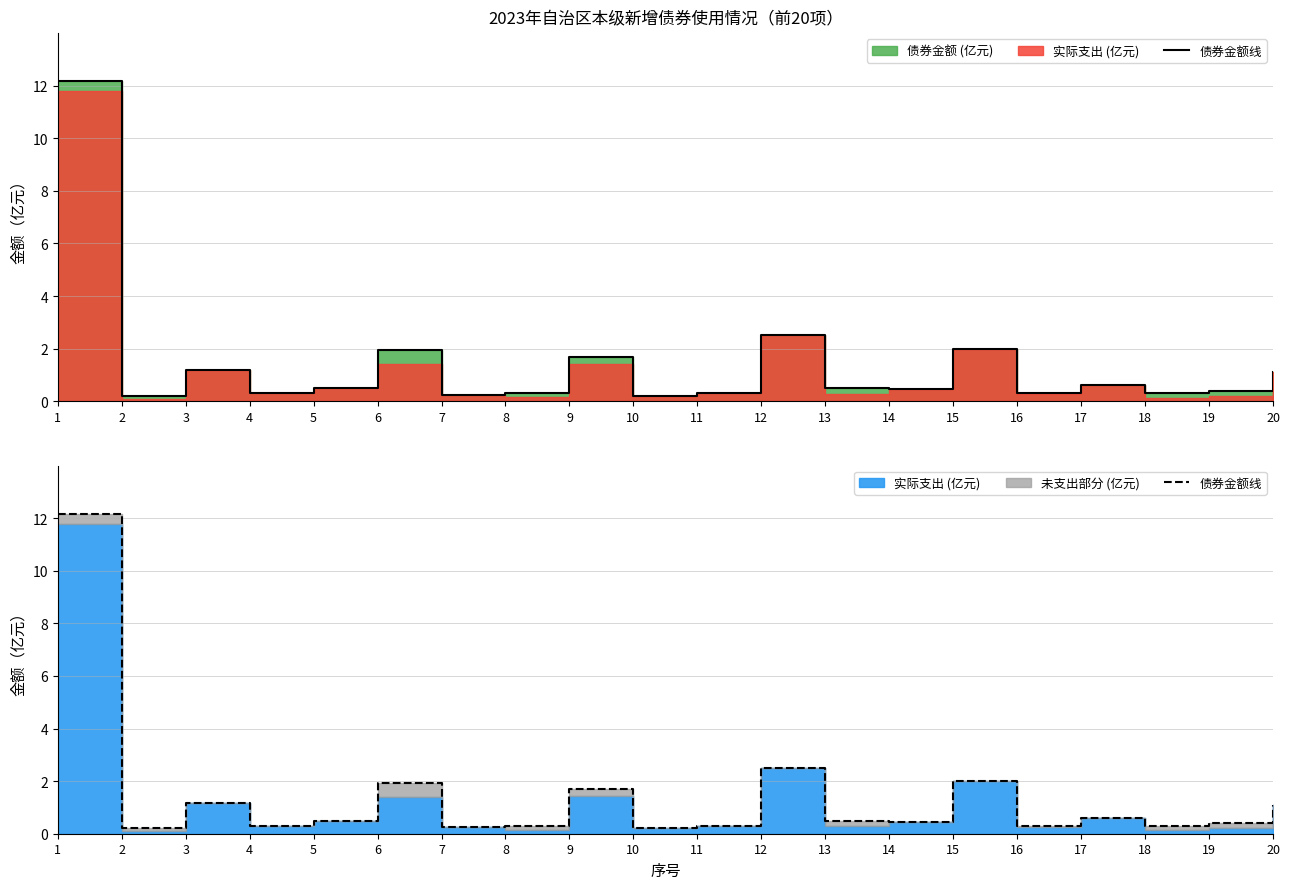

Is it true that the value at 2 is 0.1?

False